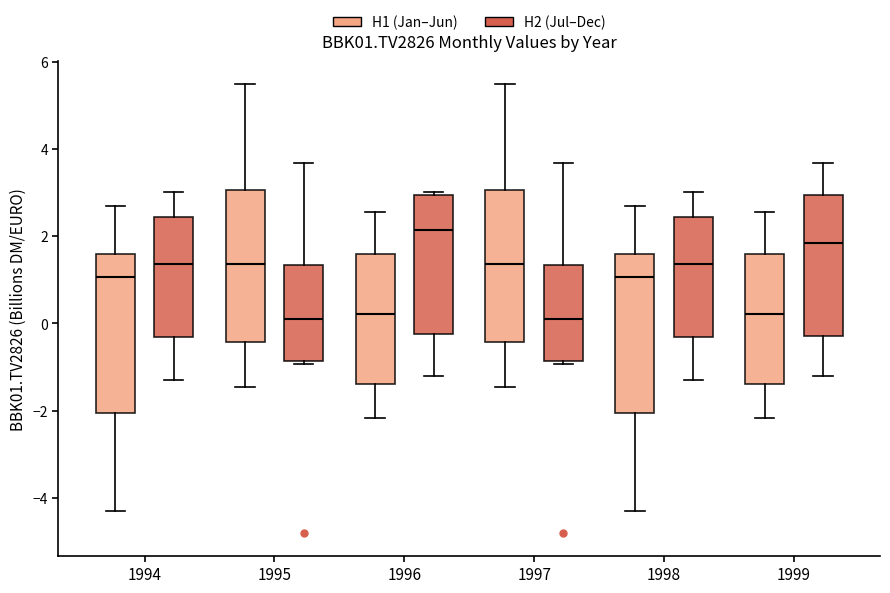

Reading left to right, transcribe this box plot: for each box, give where its median line is, the range the box spans, and where its two whiskers end, as read against the y-axis. The values are not printed on the chart, so give them approximately, as read against the axis.

1994 (H1 (Jan–Jun)): median 1.0, box -2.0 to 1.6, whiskers -4.4 to 2.8
1994 (H2 (Jul–Dec)): median 1.4, box -0.4 to 2.4, whiskers -1.4 to 3.0
1995 (H1 (Jan–Jun)): median 1.4, box -0.4 to 3.0, whiskers -1.4 to 5.4
1995 (H2 (Jul–Dec)): median 0.2, box -0.8 to 1.4, whiskers -1.0 to 3.6
1996 (H1 (Jan–Jun)): median 0.2, box -1.4 to 1.6, whiskers -2.2 to 2.6
1996 (H2 (Jul–Dec)): median 2.2, box -0.2 to 3.0, whiskers -1.2 to 3.0 (just above the box's upper edge)
1997 (H1 (Jan–Jun)): median 1.4, box -0.4 to 3.0, whiskers -1.4 to 5.4
1997 (H2 (Jul–Dec)): median 0.2, box -0.8 to 1.4, whiskers -1.0 to 3.6
1998 (H1 (Jan–Jun)): median 1.0, box -2.0 to 1.6, whiskers -4.4 to 2.8
1998 (H2 (Jul–Dec)): median 1.4, box -0.4 to 2.4, whiskers -1.4 to 3.0
1999 (H1 (Jan–Jun)): median 0.2, box -1.4 to 1.6, whiskers -2.2 to 2.6
1999 (H2 (Jul–Dec)): median 1.8, box -0.2 to 3.0, whiskers -1.2 to 3.6